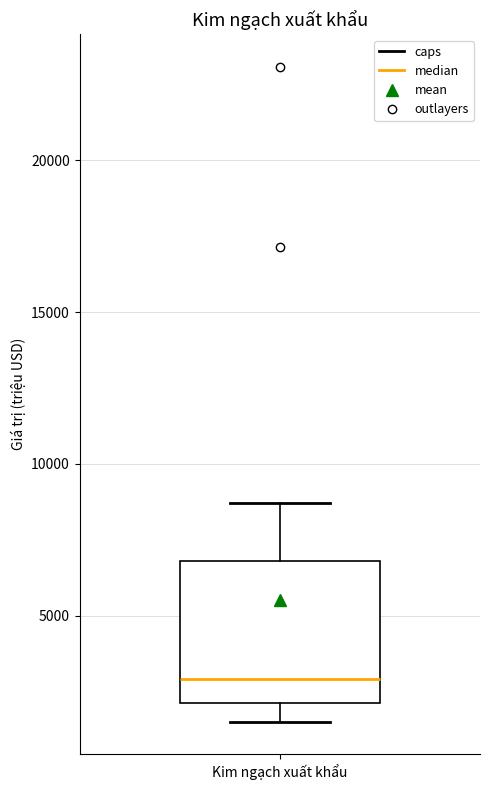

Where is the lower edge of the box for Kim ngạch xuất khẩu on the y-axis? The values are not printed on the chart, so give them approximately, as read against the axis.

2000